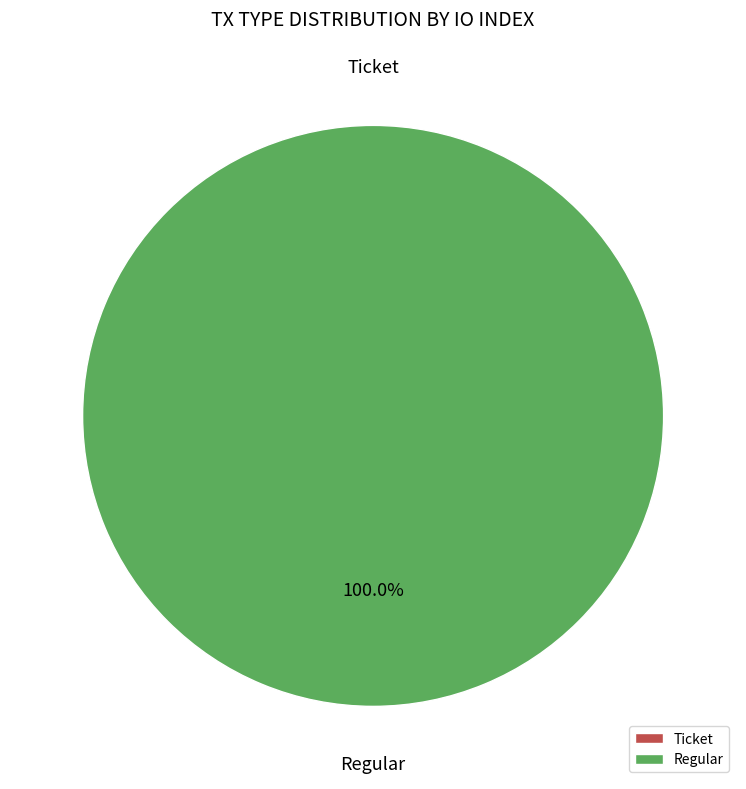

Which category has the smallest portion of the pie?

Ticket